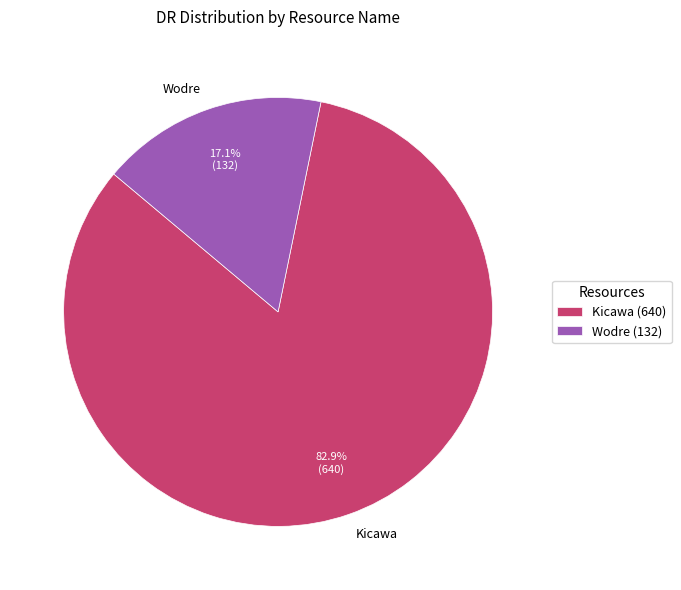

Which slice is the largest?

Kicawa